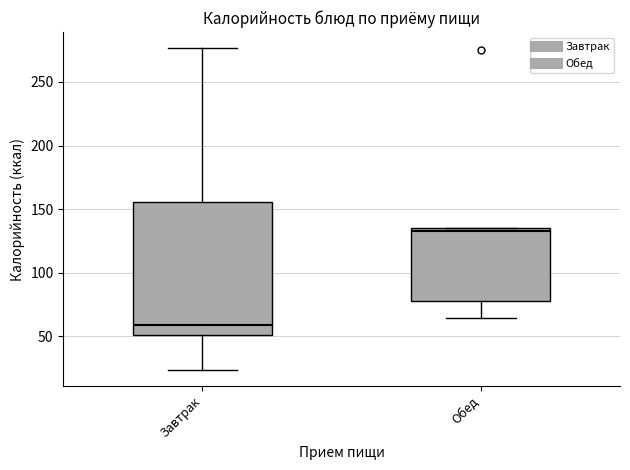

Comparing the boxes themselves (not the whiskers), which one is the tallest?

Завтрак